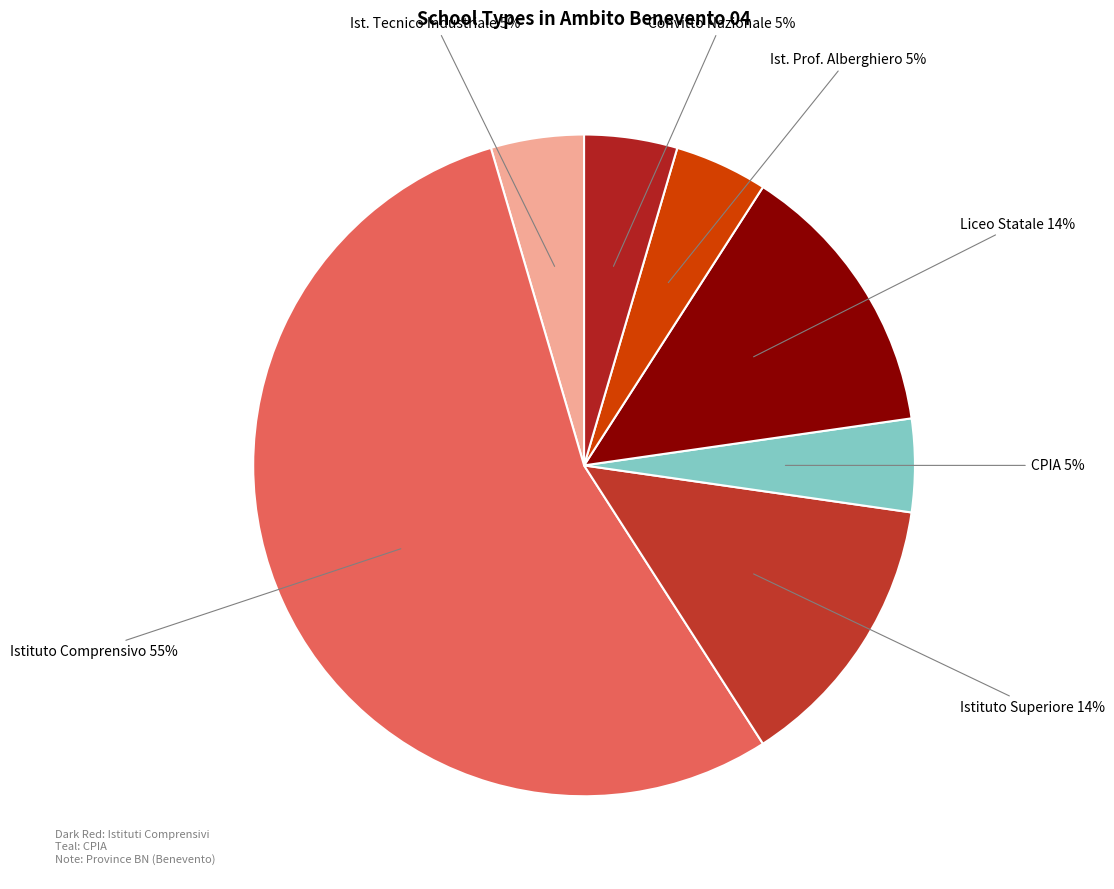

To the nearest percent, what is the average slice percentage?

14%